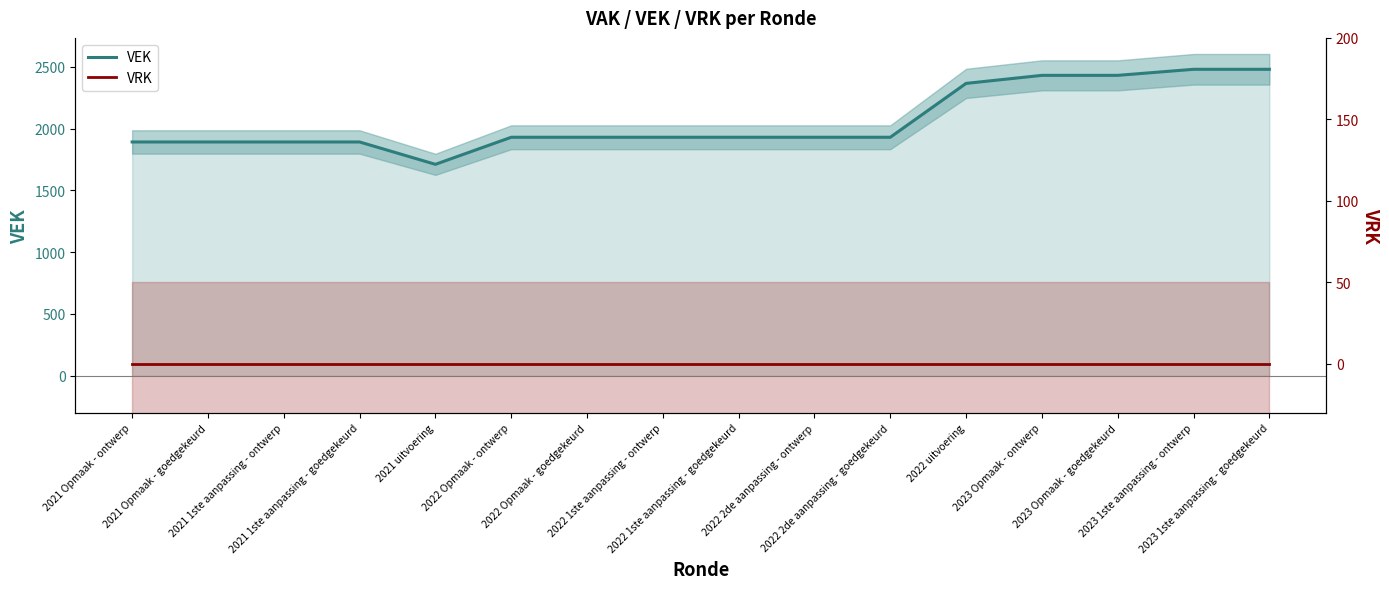

True or false: VRK and VEK cross at least once.

False